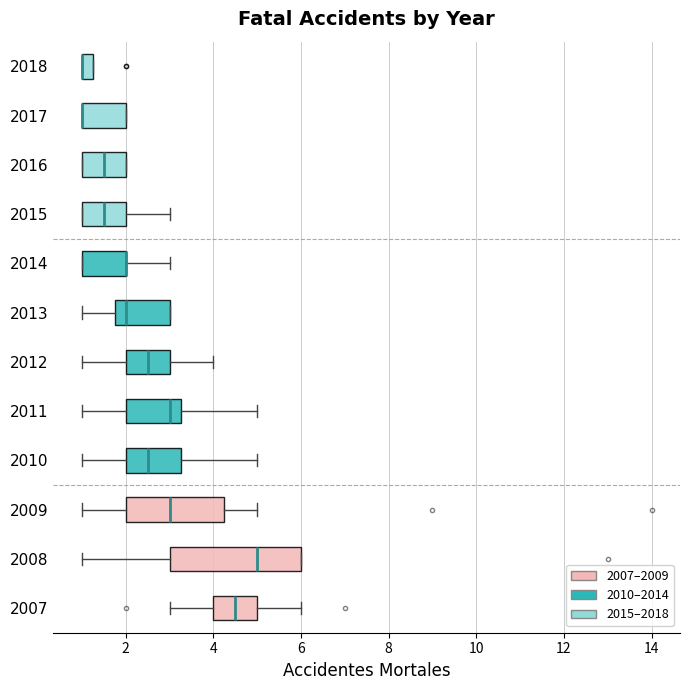

Which box is the widest, from its left edge to its right edge?

2008